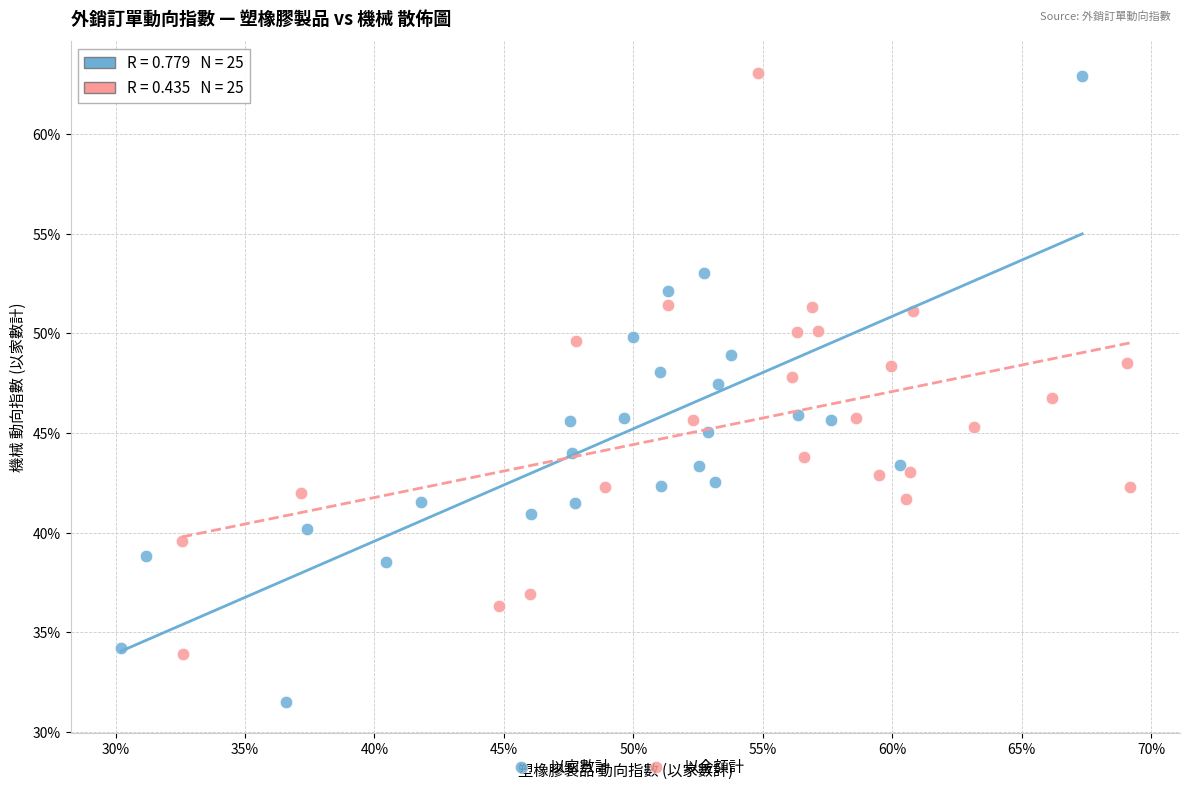

Which series has the widest spread of Y values?

以家數計